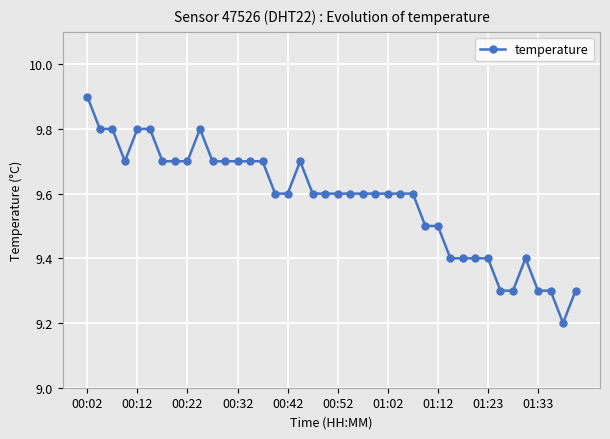

Reading left to right, list all the values displayed in this chart.

9.9	9.8	9.8	9.7	9.8	9.8	9.7	9.7	9.7	9.8	9.7	9.7	9.7	9.7	9.7	9.6	9.6	9.7	9.6	9.6	9.6	9.6	9.6	9.6	9.6	9.6	9.6	9.5	9.5	9.4	9.4	9.4	9.4	9.3	9.3	9.4	9.3	9.3	9.2	9.3